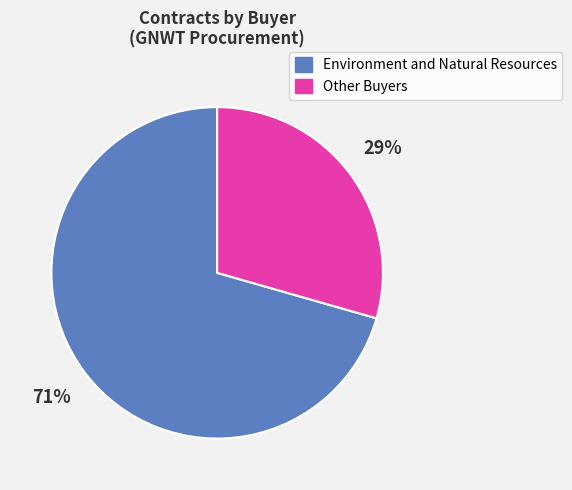

Does any single category account for the majority?

Yes